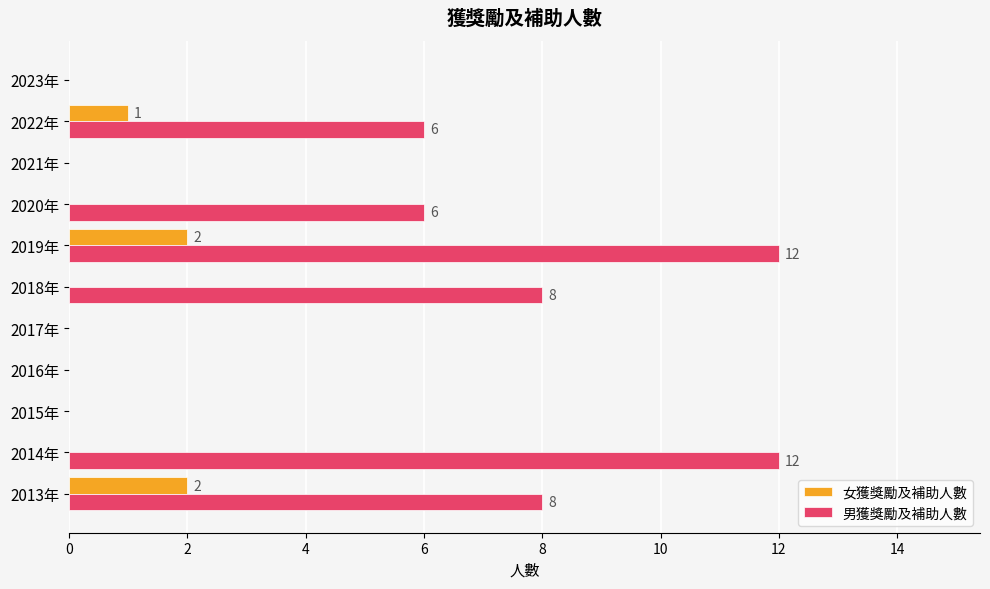

Is it true that 男獲獎勵及補助人數 equals 0 at 2016年?

True